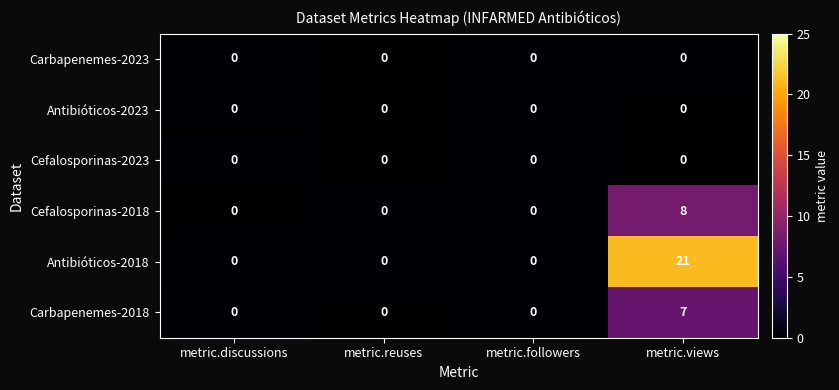

At which category does the chart reach its minimum across all series?

metric.discussions